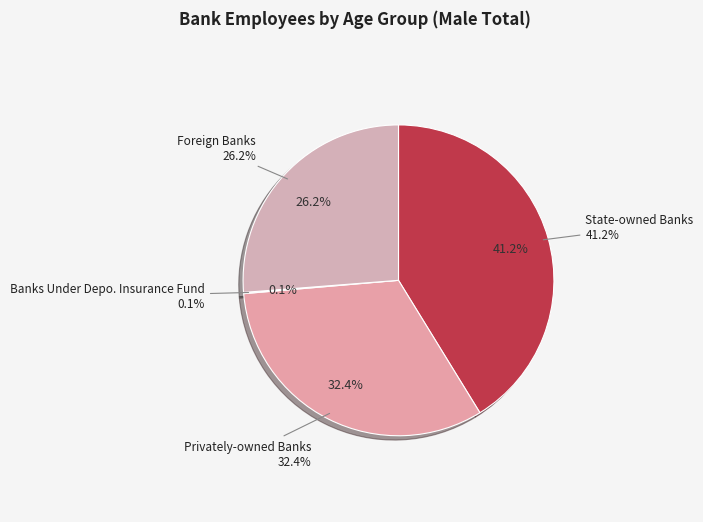

Does Banks Under Depo. Insurance Fund represent more than half of the total?

No